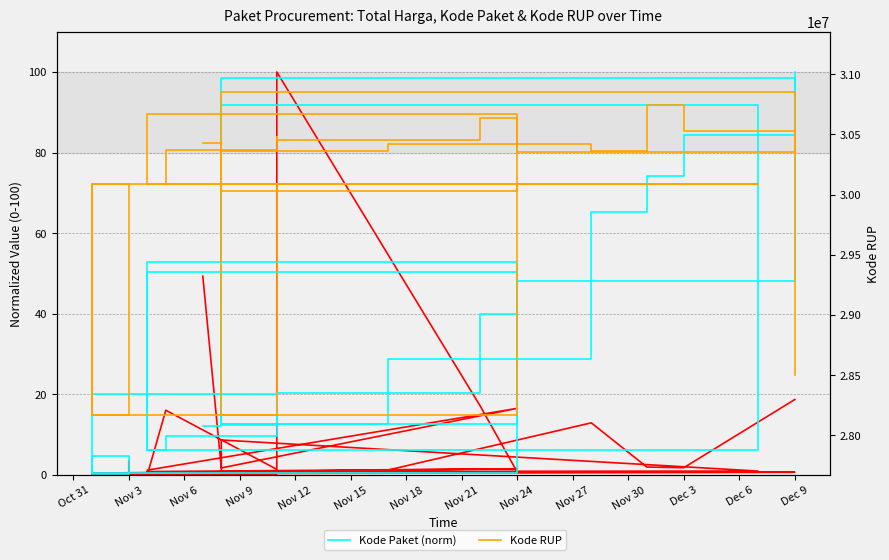

Reading left to right, extract all data points from this chart.

Total Harga (norm): 49.3	1.7	16.5	1.2	1.1	0.0	16.0	1.4	100.0	17.0	0.7	0.7	0.3	0.5	0.3	0.0	0.0	3.4	0.1	0.0	0.2	0.0	0.3	0.2	0.4	1.5	0.8	0.9	8.7	0.2	1.2	12.9	1.9	1.8	18.7
Kode Paket (norm): 12.0	12.5	50.4	6.1	6.2	6.2	9.8	20.2	20.3	39.9	48.1	98.6	12.4	12.4	19.9	0.3	3.9	4.3	4.4	4.5	4.5	4.5	4.6	4.7	0.5	52.9	6.2	91.9	12.3	12.6	28.7	65.2	74.1	84.2	100.0
Kode RUP: 30428912.0	30029068.0	30670893.0	30089034.0	30089034.0	30089034.0	30372232.0	30478474.0	30449124.0	30636058.0	30352738.0	30852642.0	28171469.0	28171469.0	30089034.0	28171087.0	30089034.0	30089034.0	30089034.0	30089034.0	30089034.0	30089034.0	30089034.0	30089034.0	28171087.0	30089034.0	30089034.0	30089034.0	30270270.0	30361227.0	30416731.0	30363247.0	30745112.0	30527421.0	28497118.0